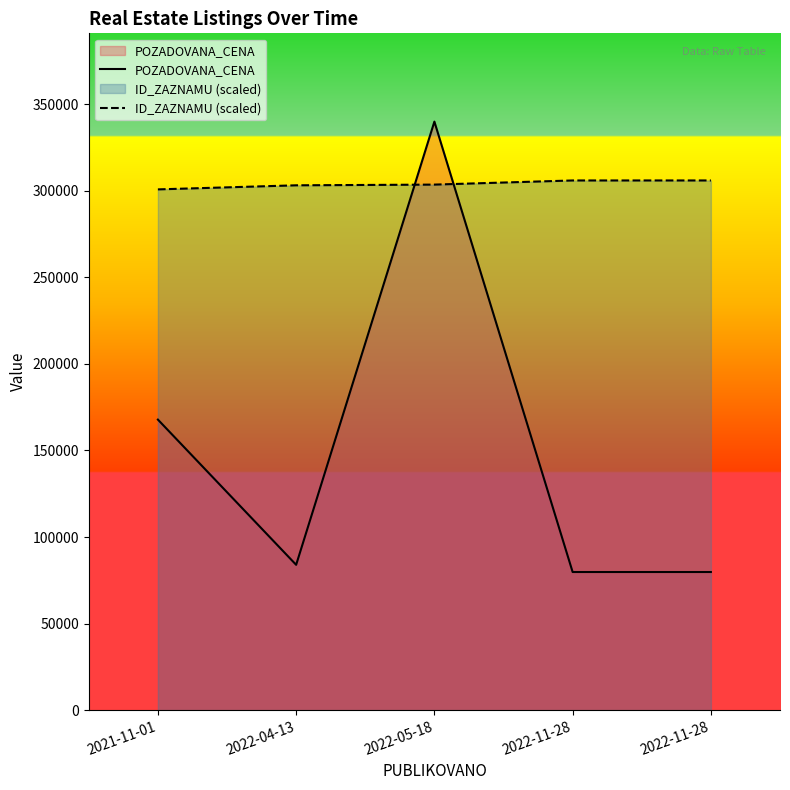

What is the total value across all series at 2022-11-28?

385783.9